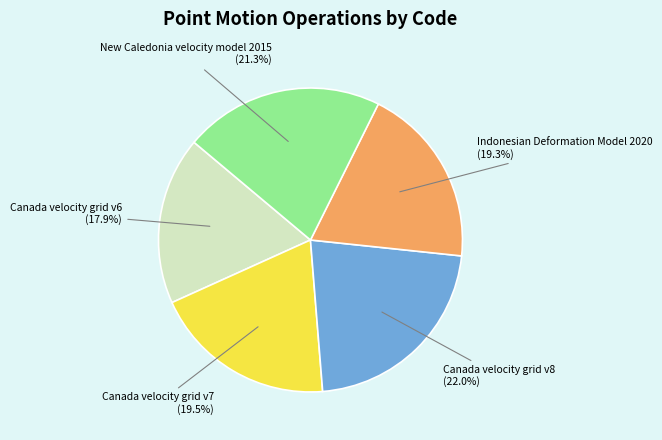

What percentage is the New Caledonia velocity model 2015 slice, to the nearest percent?

21%